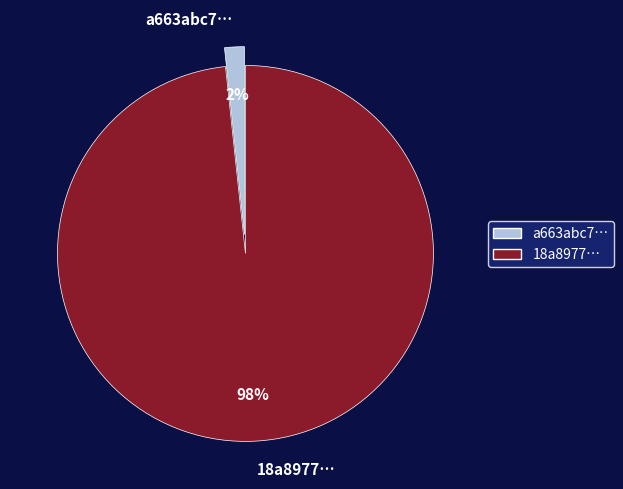

What is the majority slice?

18a8977…